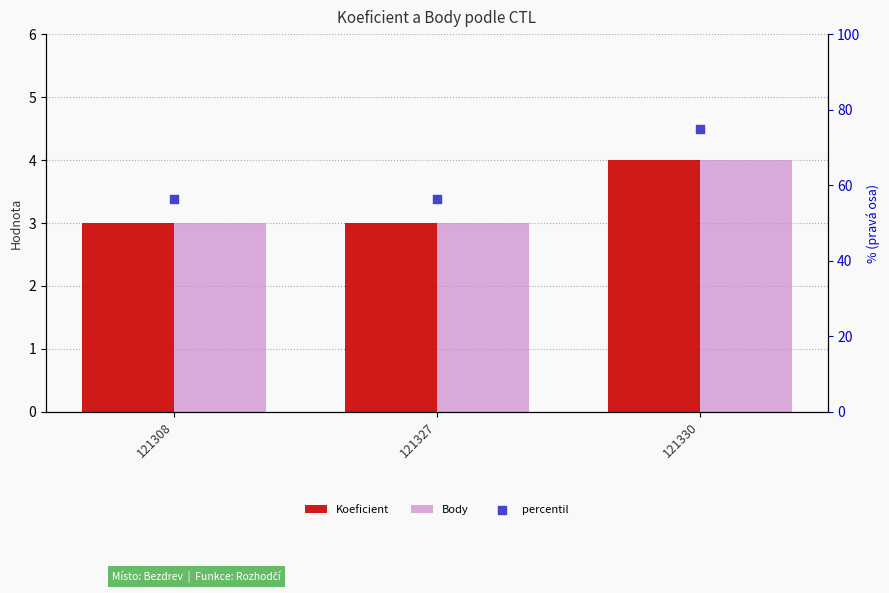

Which series has the largest total across all categories?

Koeficient